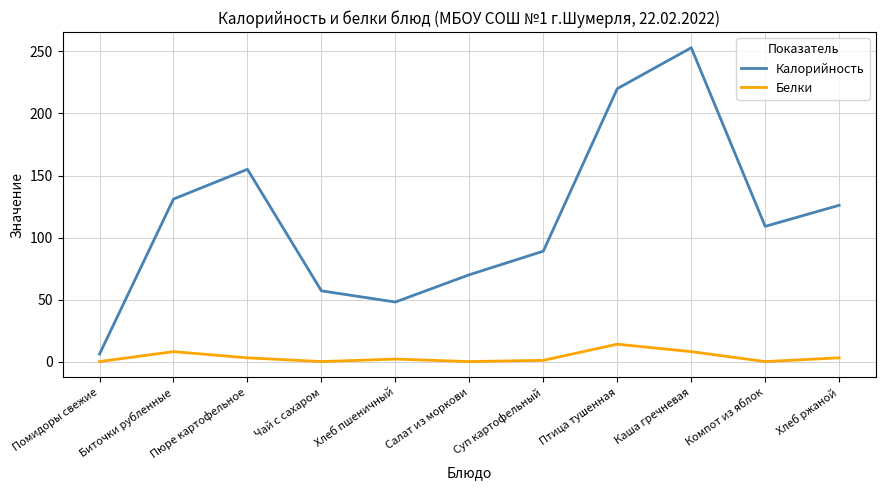

Does the chart have visible grid lines?

Yes